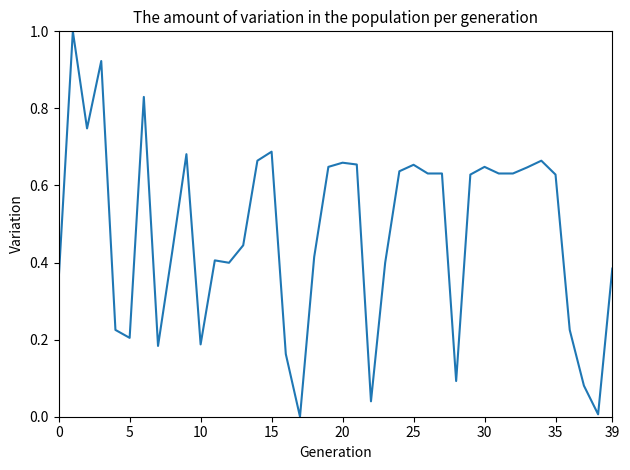

What is the greatest value displayed?

1.0